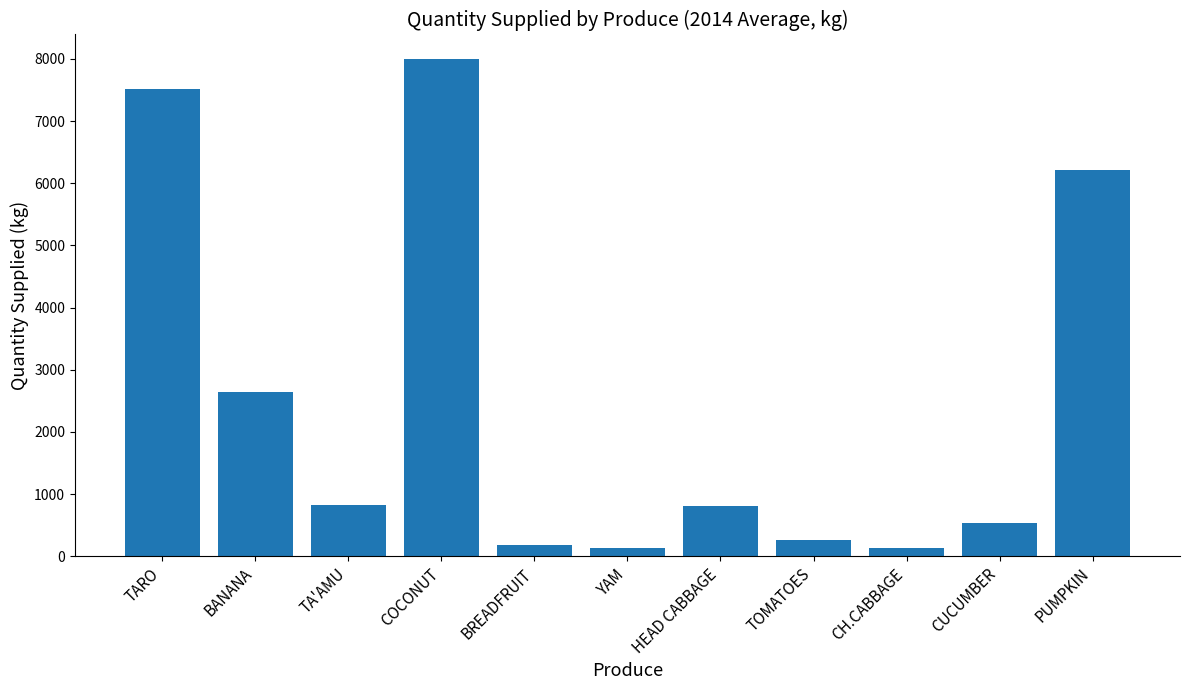

Are the bars horizontal?

No